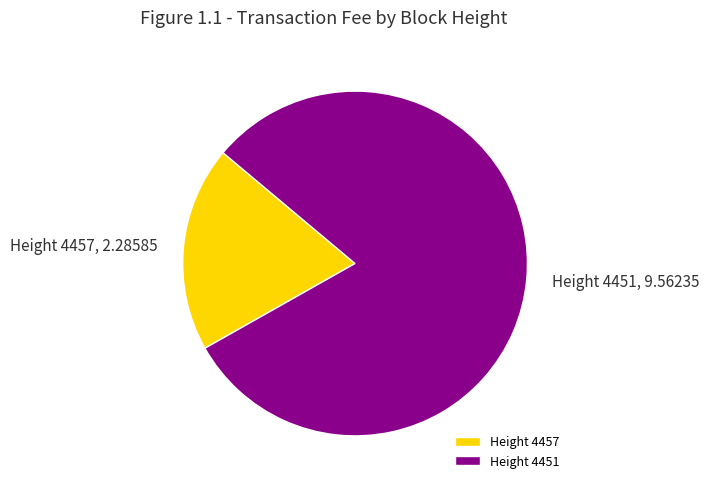

Is Height 4451 the majority of the pie?

Yes